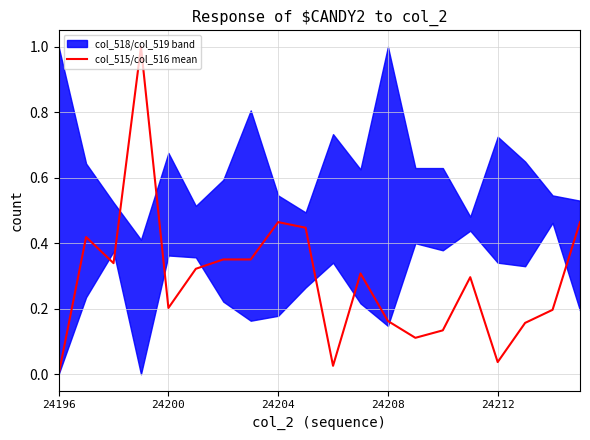

The chart shows a value of 1.0 at 24208. True or false?

True